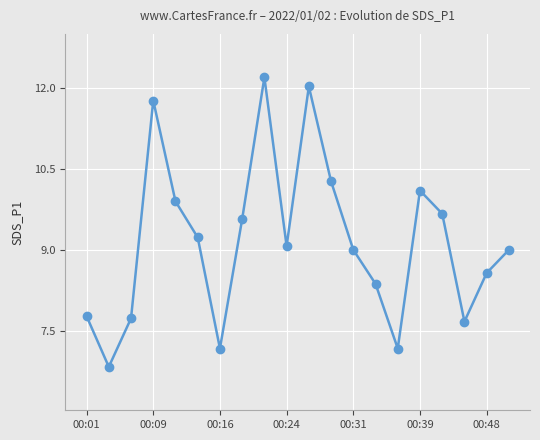

What is the smallest value displayed?

6.8